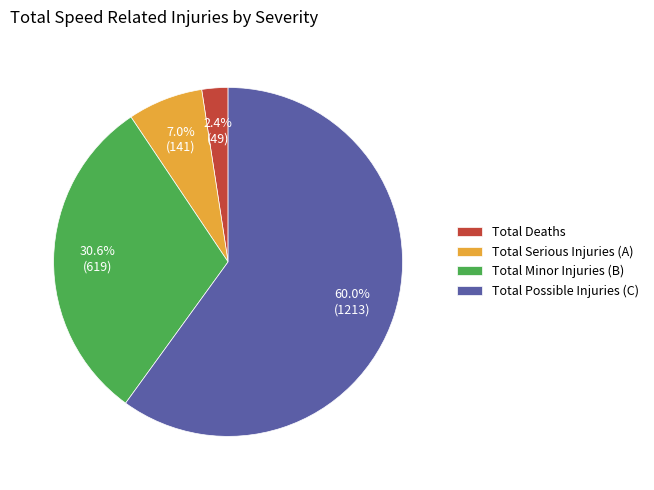

Rank the categories by value from lowest to highest.

Total Deaths, Total Serious Injuries (A), Total Minor Injuries (B), Total Possible Injuries (C)